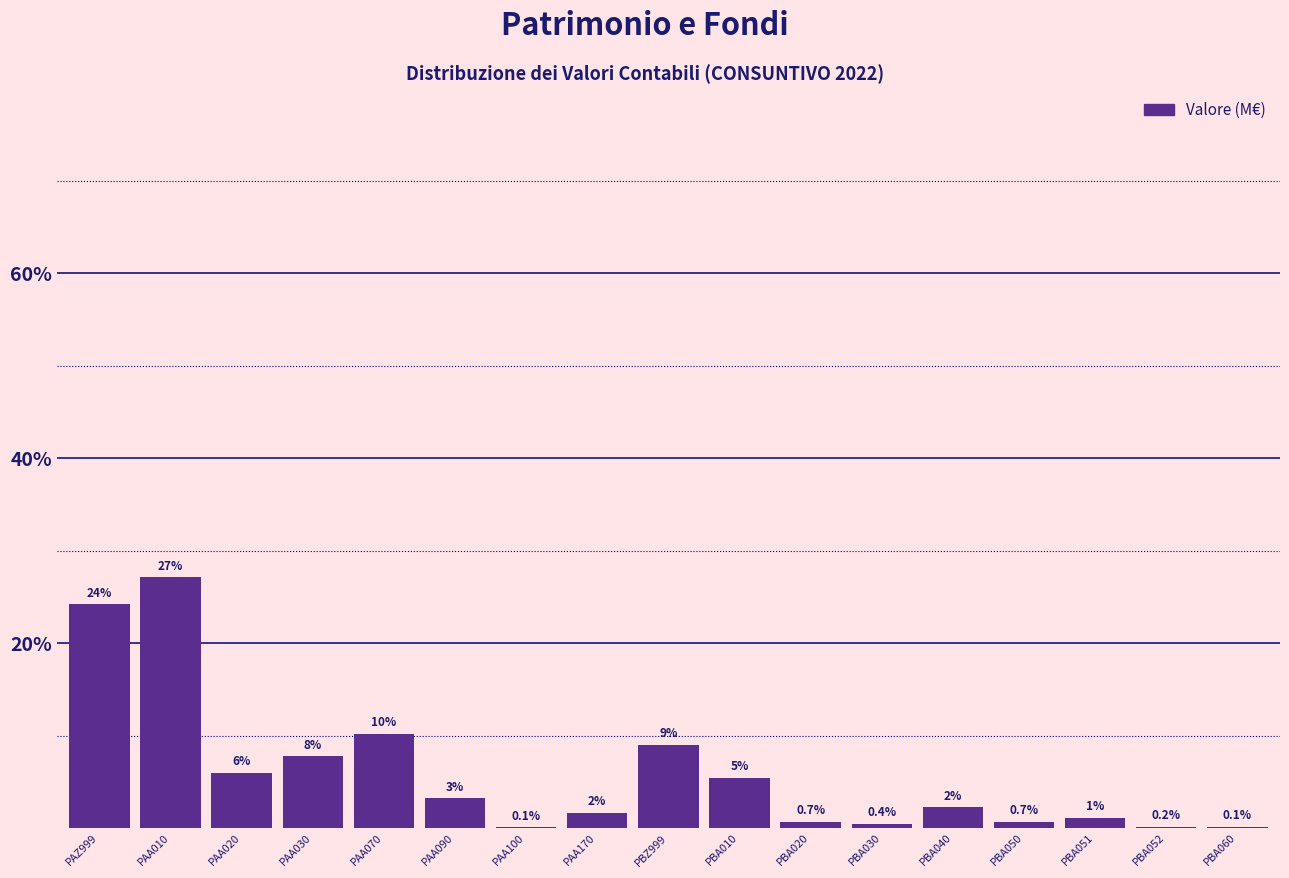

Where does the data first go above 2?

PAZ999